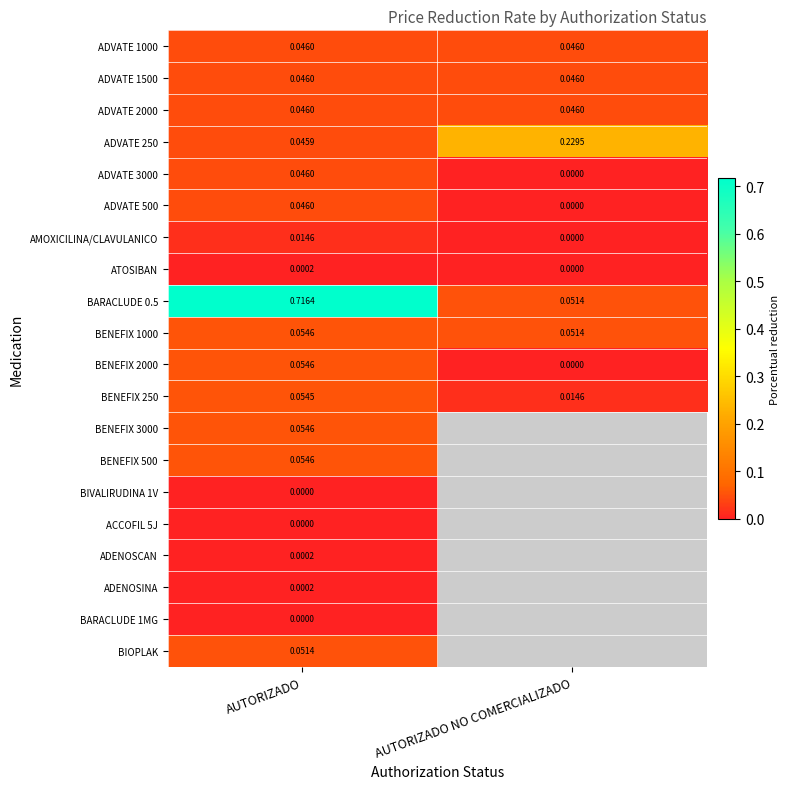

Count the number of data series in this chart.

20